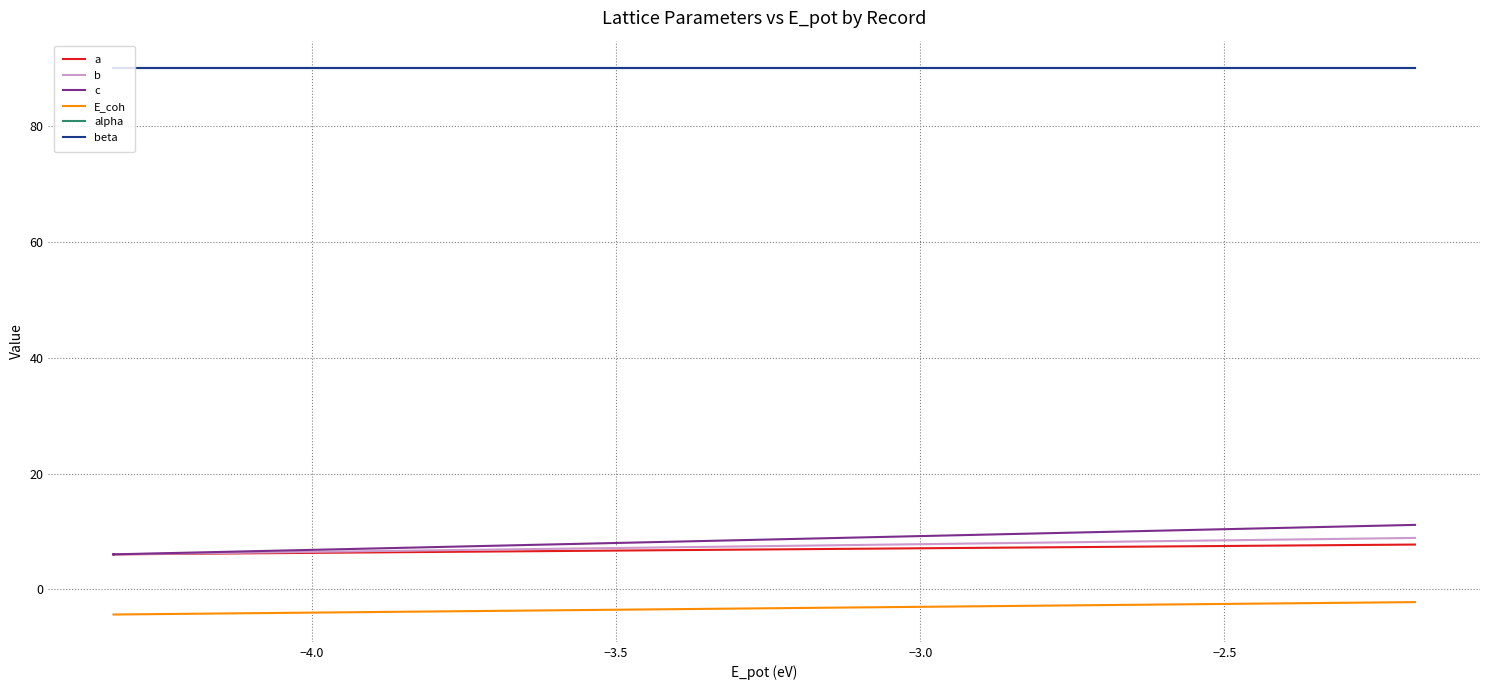

What is the maximum value for alpha?

90.0